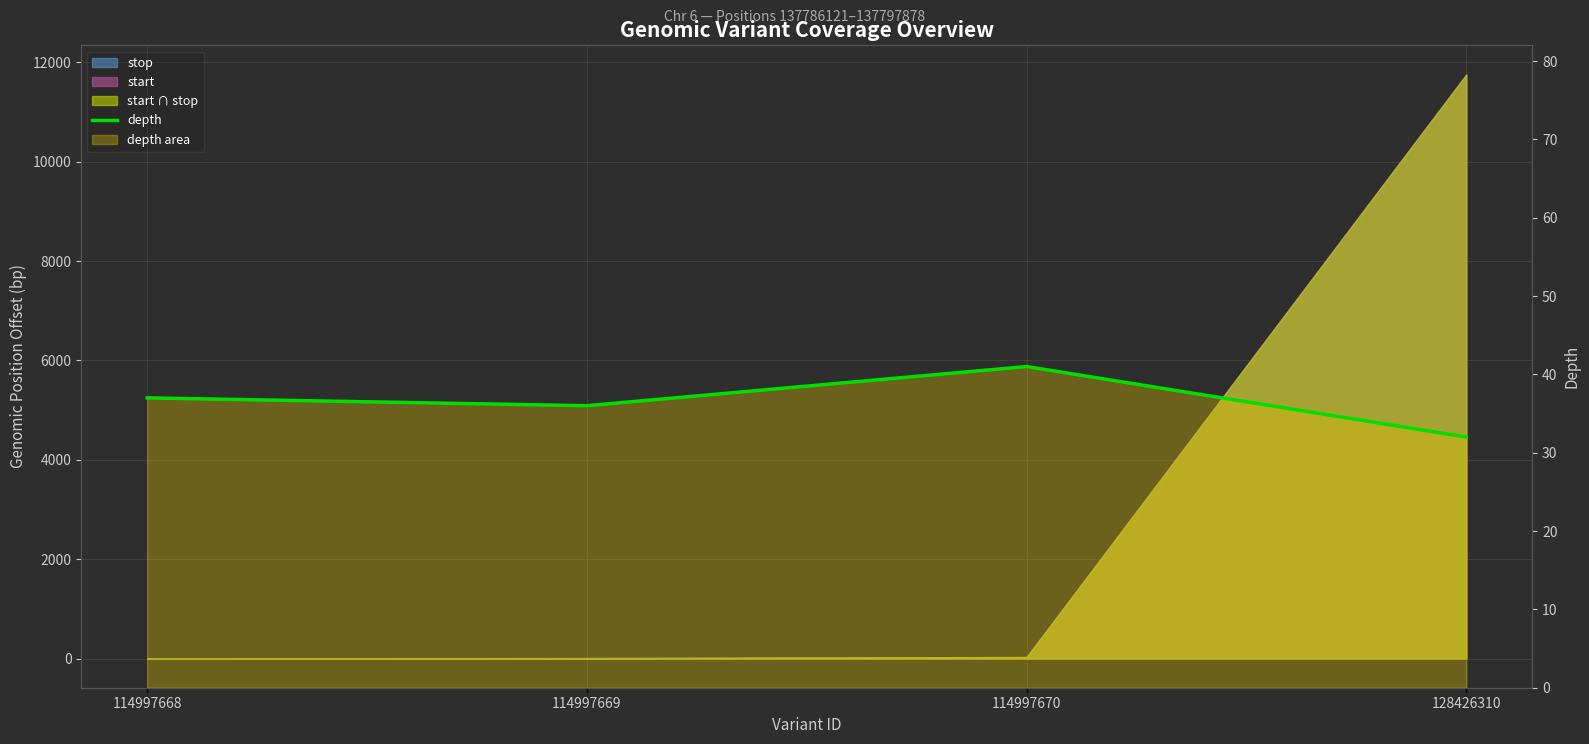

What is the sum of all values?

146